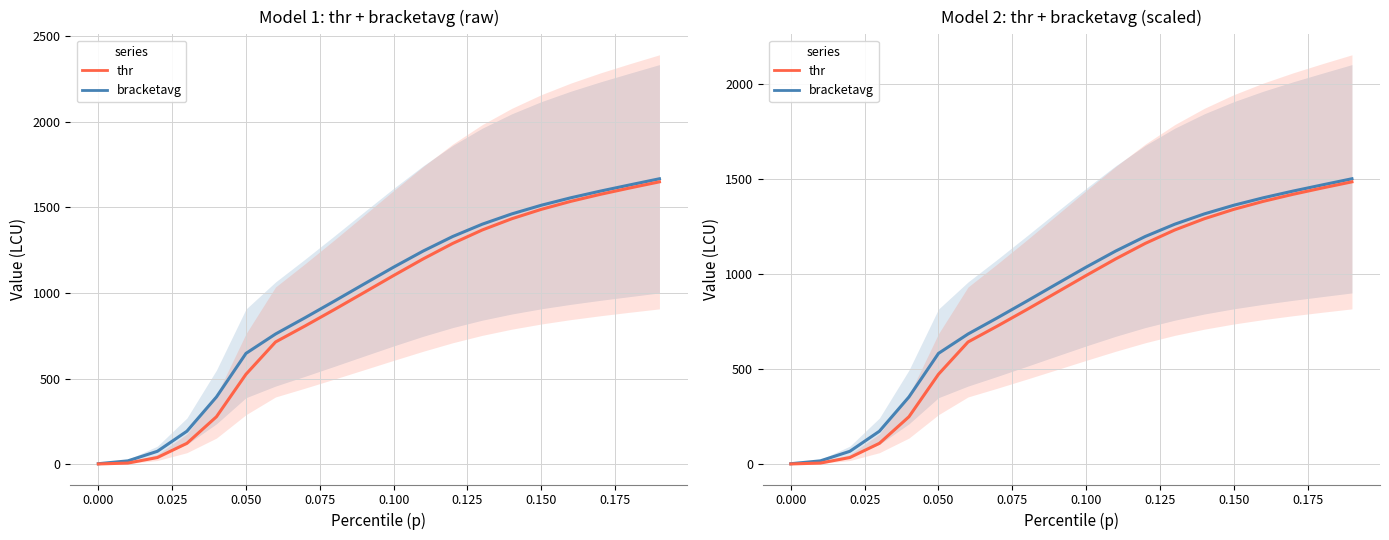

What is the value of the thr point at the 11th from the left?

991.9